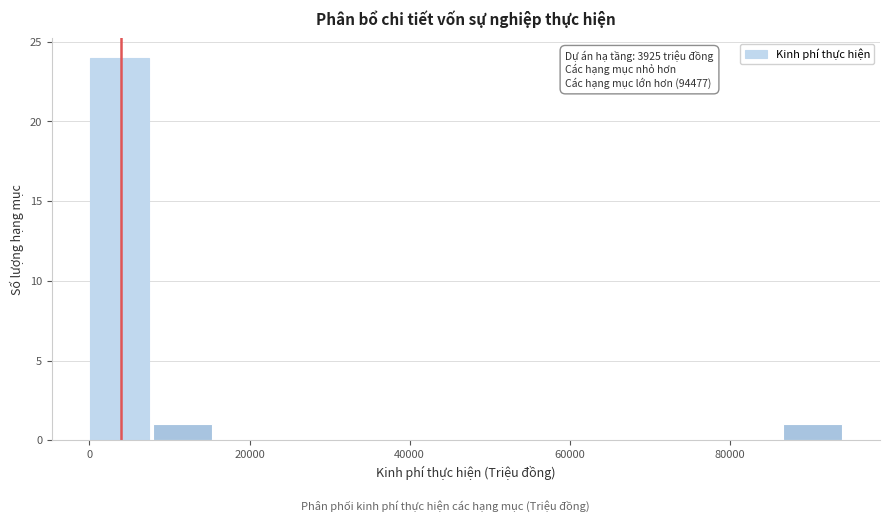

Around what value on the x-axis is the tallest bar? Give the approximate position of its centre, as read against the axis.

4000